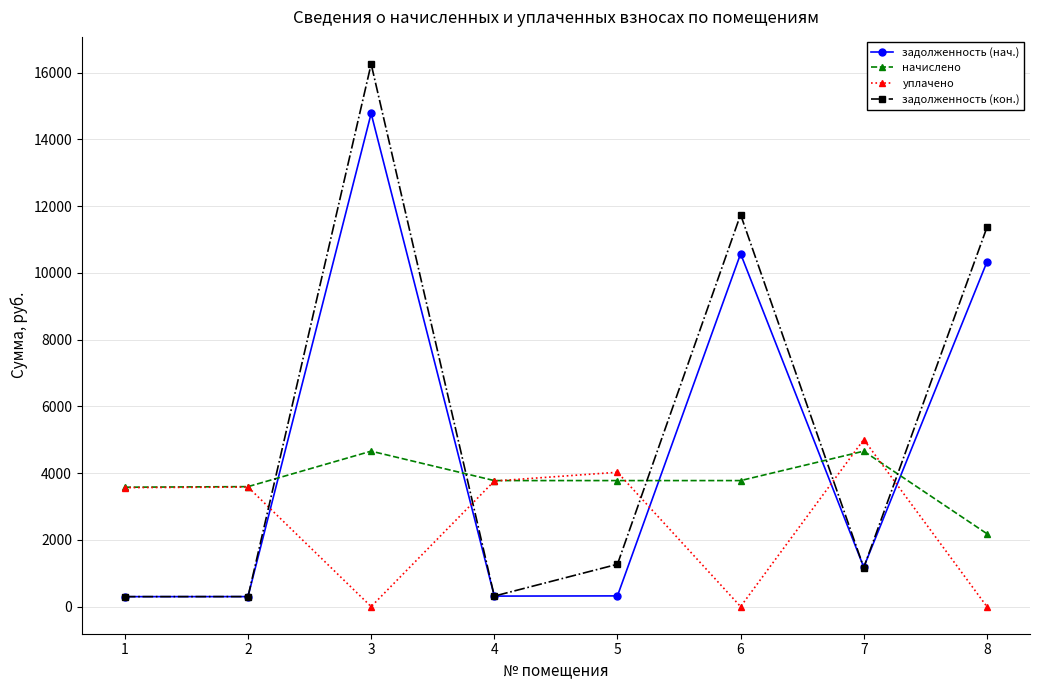

Which series has the largest total across all categories?

задолженность (кон.)